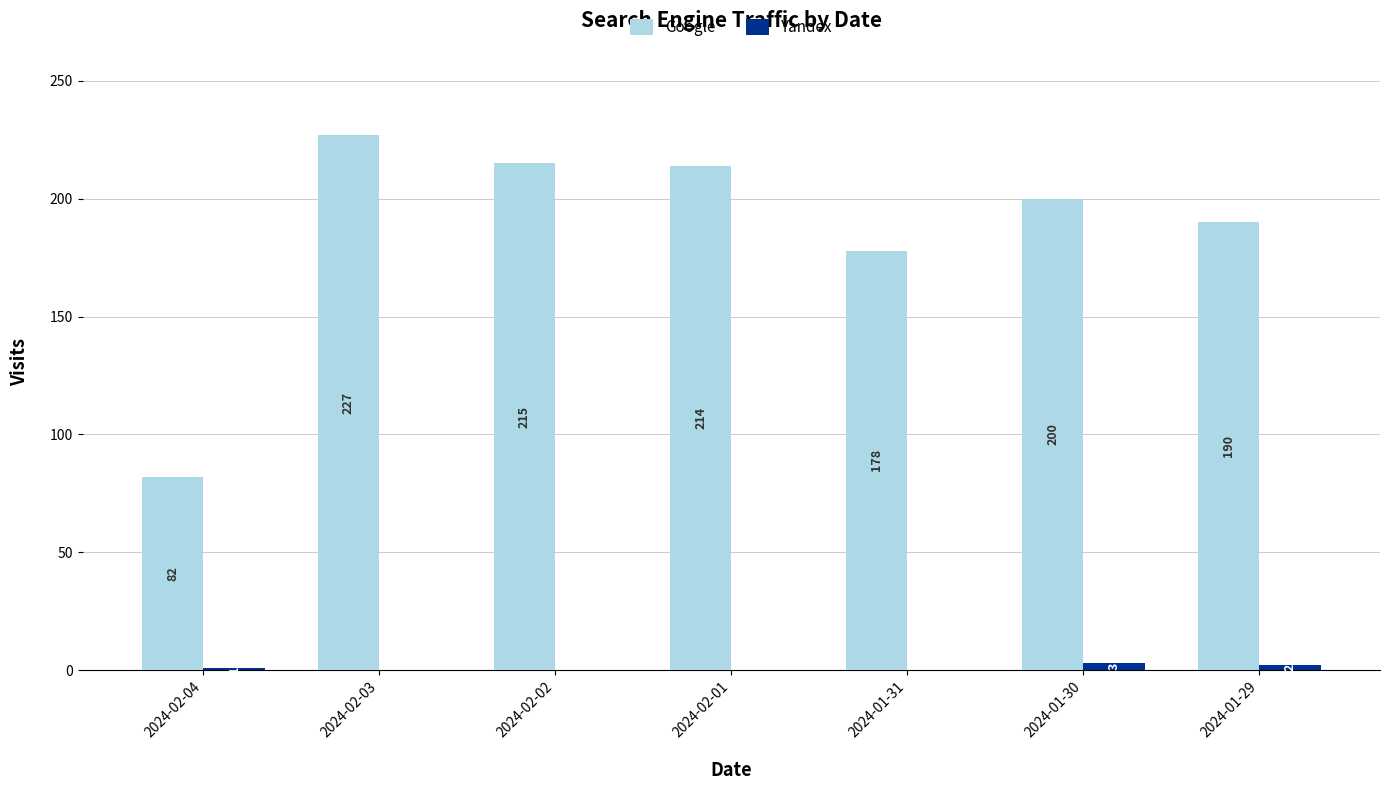

The value of Google at 2024-01-31 is 307. True or false?

False